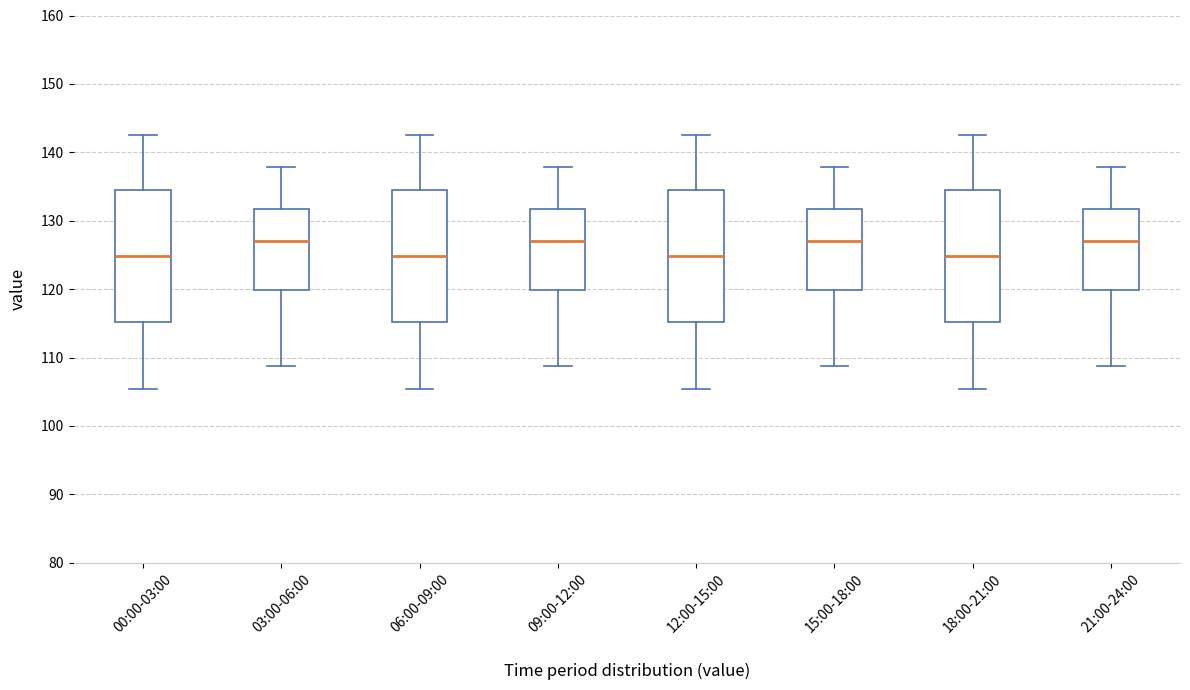

Where is the lower edge of the box for 18:00-21:00 on the y-axis? The values are not printed on the chart, so give them approximately, as read against the axis.

115